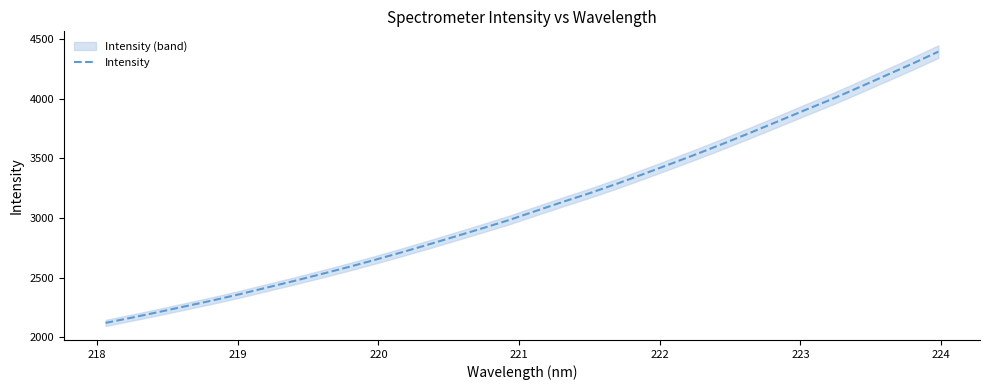

What is the label of the 5th point from the left?

221